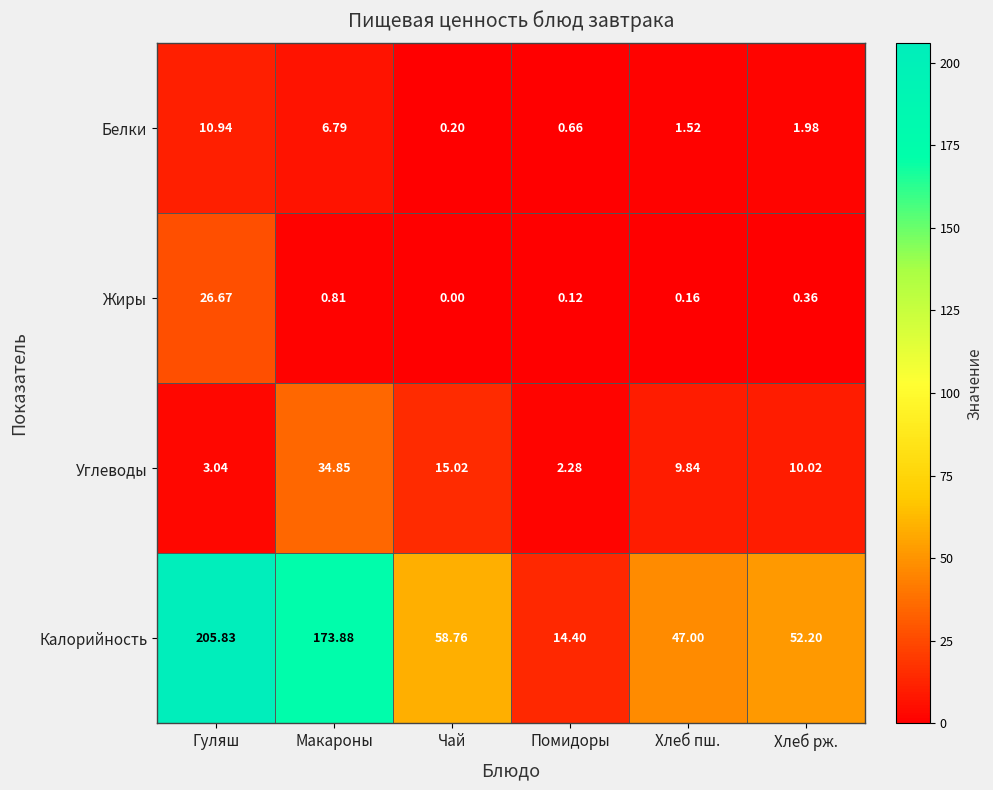

Which series has the largest range (max minus min)?

Калорийность